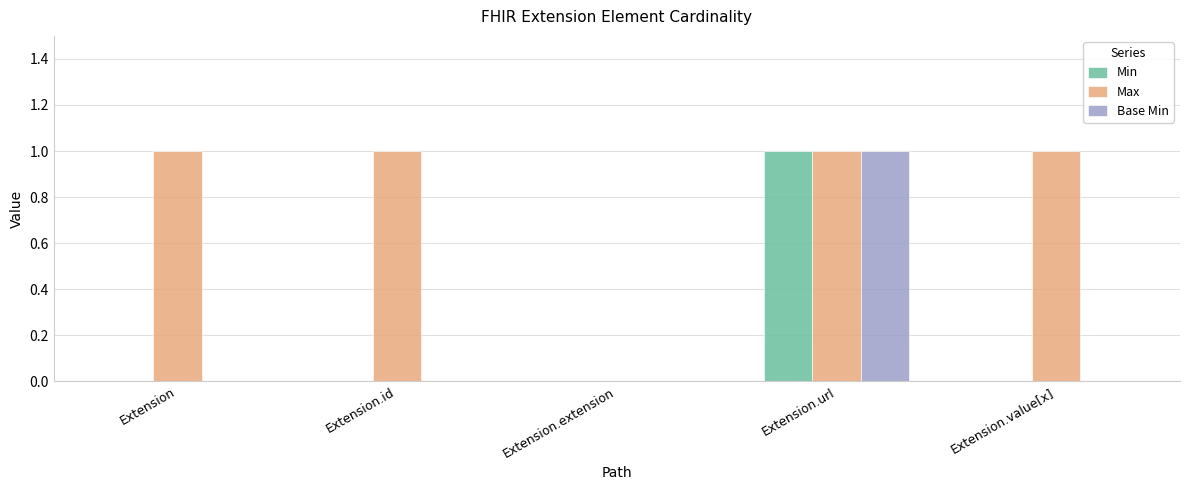

What value does the Max series have at Extension.id?

1